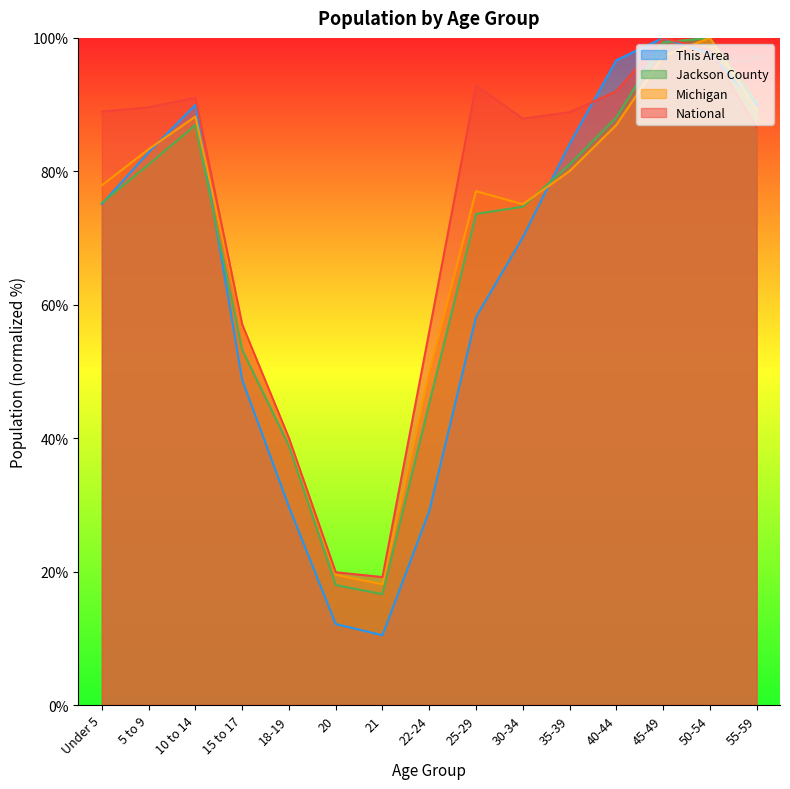

What position from the right is 40-44?

4